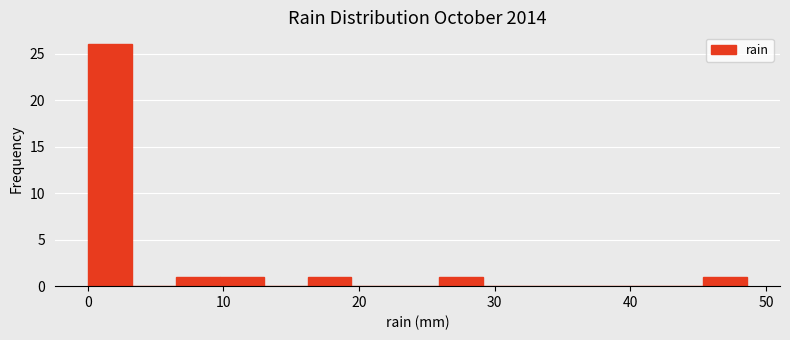

Read against the x-axis, roughly where is the centre of the tallest bar?

2